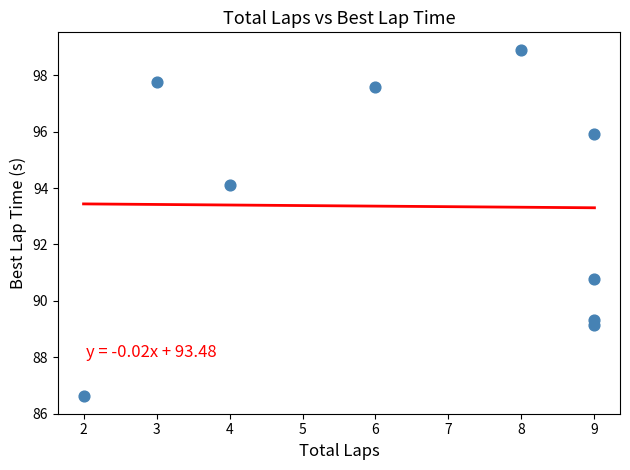

What is the range of X values (max minus min)?

7.0